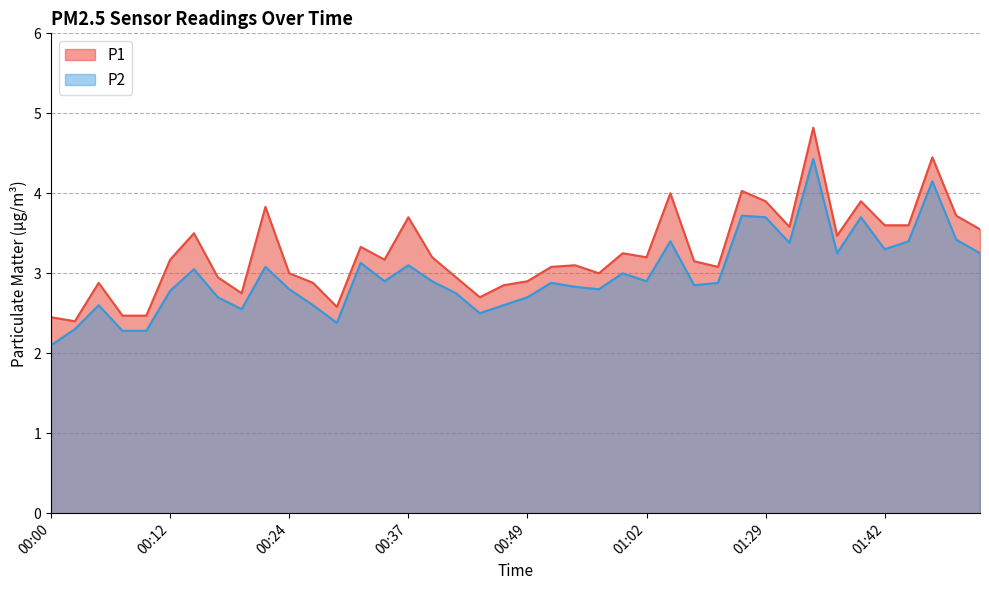

Which series has the largest total across all categories?

P1